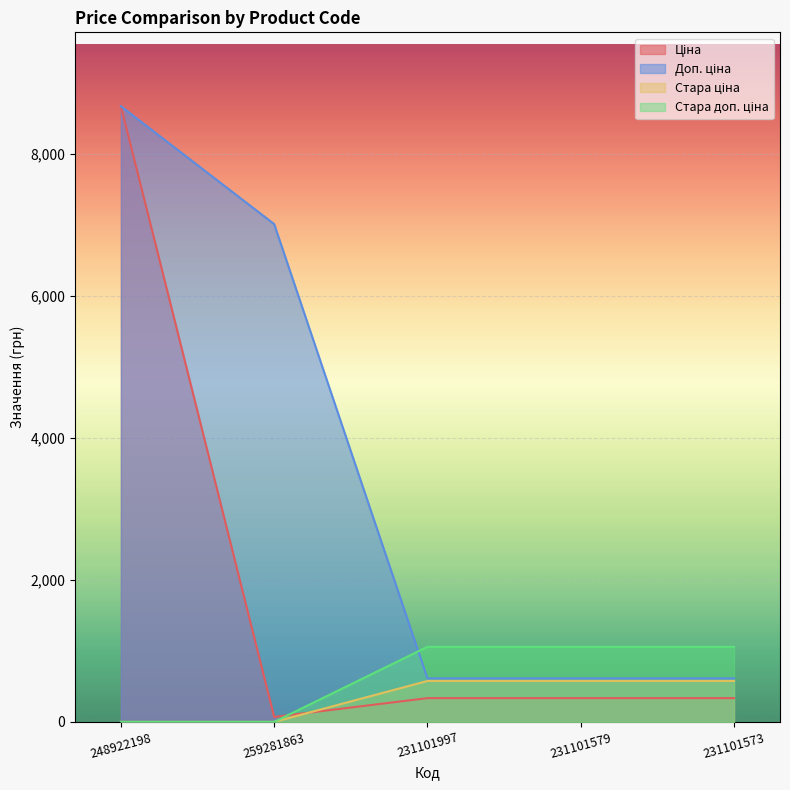

What is the label of the 5th point from the right?

248922198